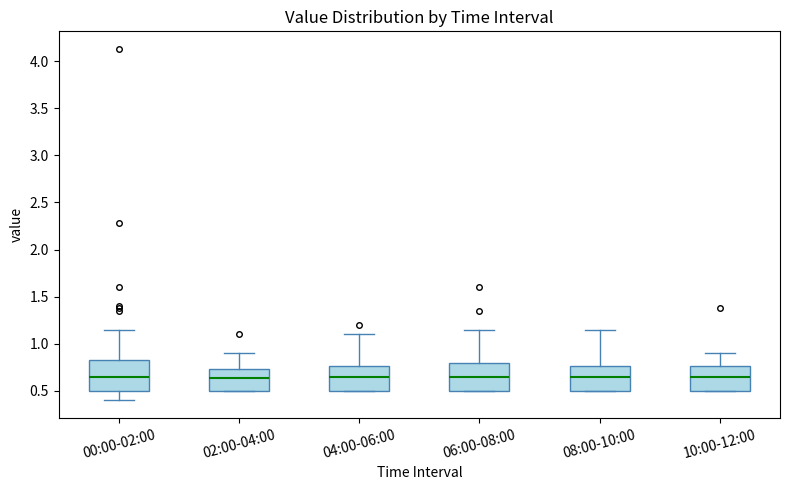

Reading left to right, read every box against the y-axis: the position of its median line, the range the box covers, and the ends of its whiskers. The values are not printed on the chart, so give them approximately, as read against the axis.

00:00-02:00: median 0.65, box 0.50 to 0.85, whiskers 0.40 to 1.15
02:00-04:00: median 0.65, box 0.50 to 0.75, whiskers 0.50 to 0.90
04:00-06:00: median 0.65, box 0.50 to 0.75, whiskers 0.50 to 1.10
06:00-08:00: median 0.65, box 0.50 to 0.80, whiskers 0.50 to 1.15
08:00-10:00: median 0.65, box 0.50 to 0.75, whiskers 0.50 to 1.15
10:00-12:00: median 0.65, box 0.50 to 0.75, whiskers 0.50 to 0.90